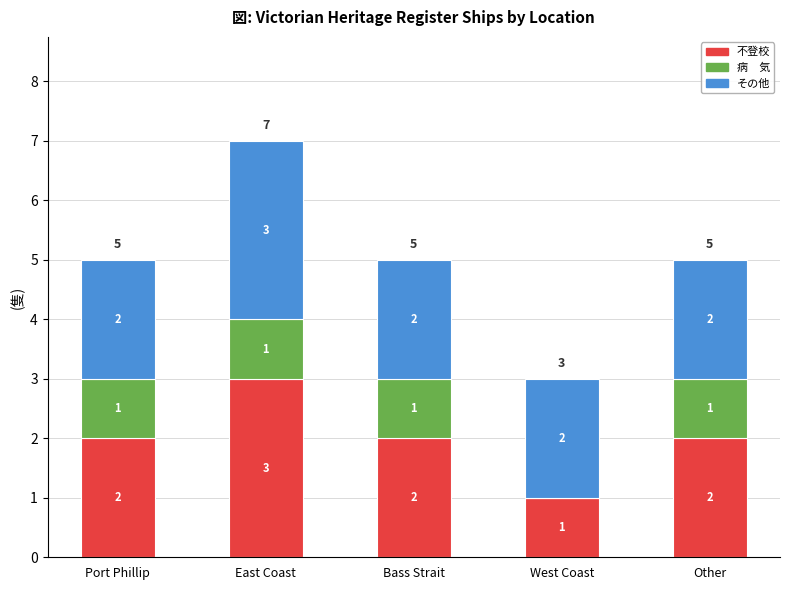

What is the total value across all series at West Coast?

3